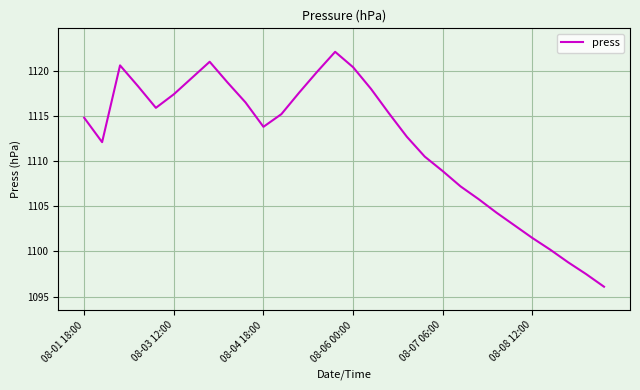

What is the value of the 5th point from the left?

1115.9